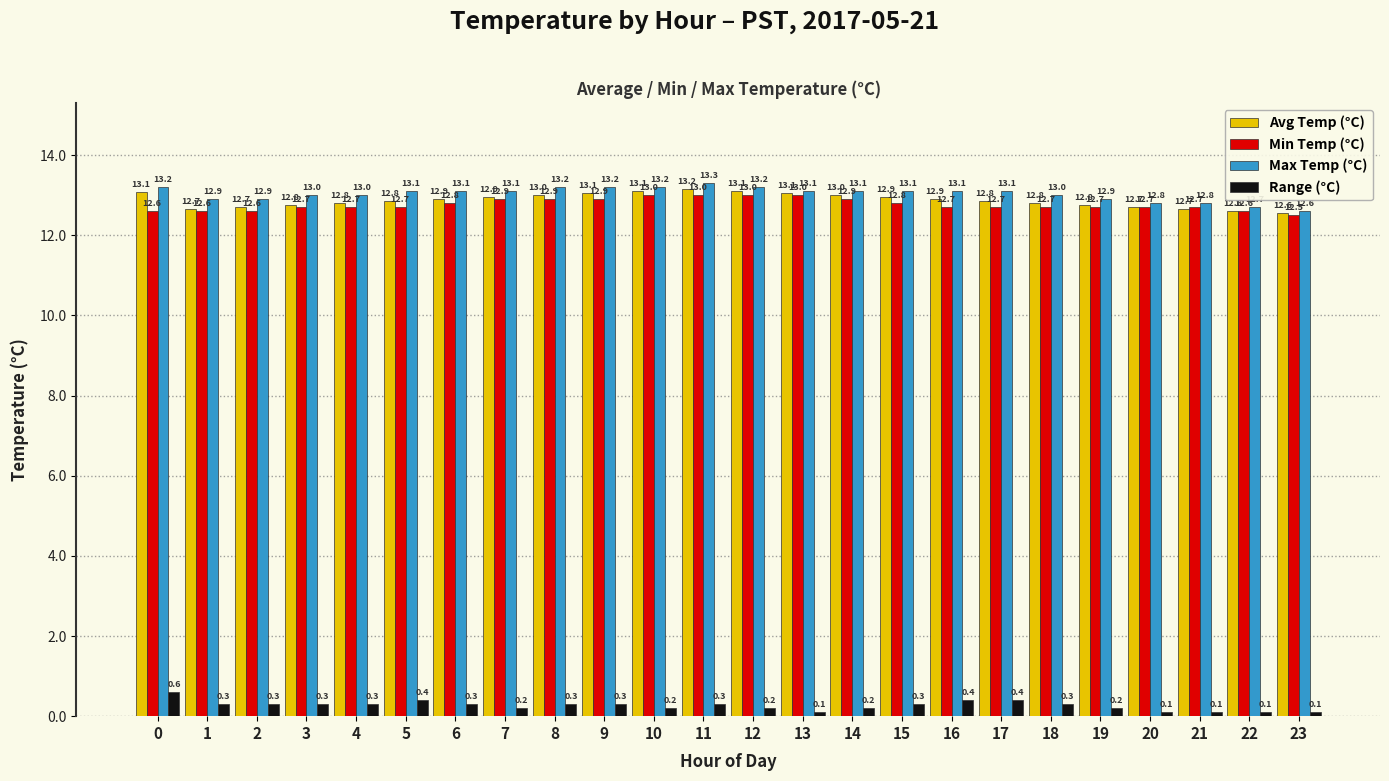

Which series has the widest spread of values?

Max Temp (°C)